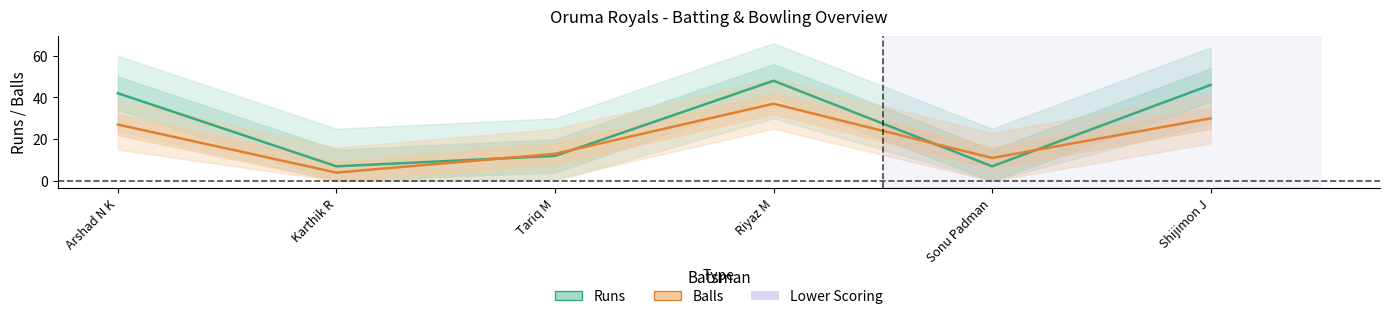

What is the lowest value of the Balls series?

4